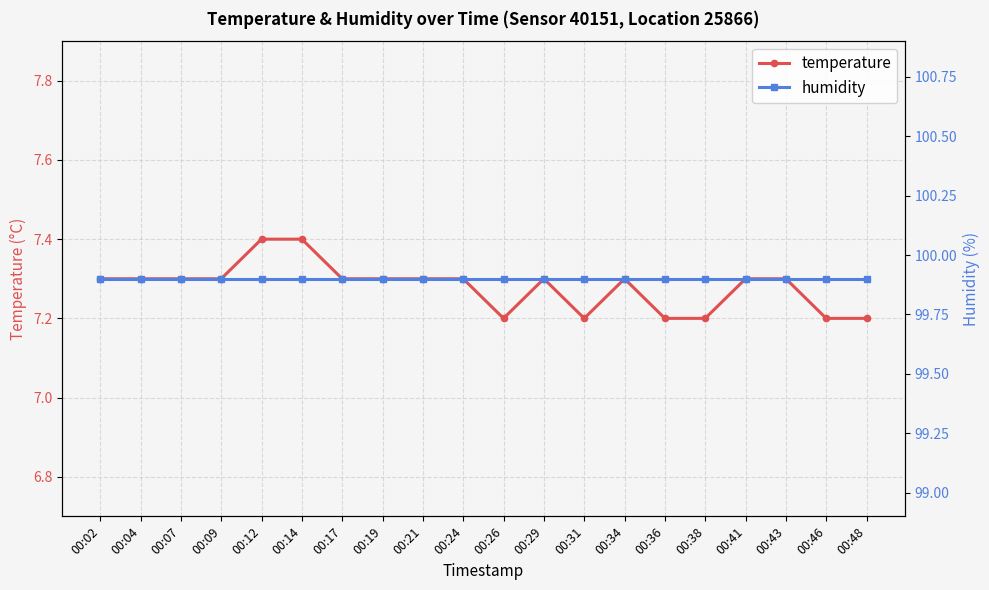

Which label corresponds to the largest value in the chart?

00:02